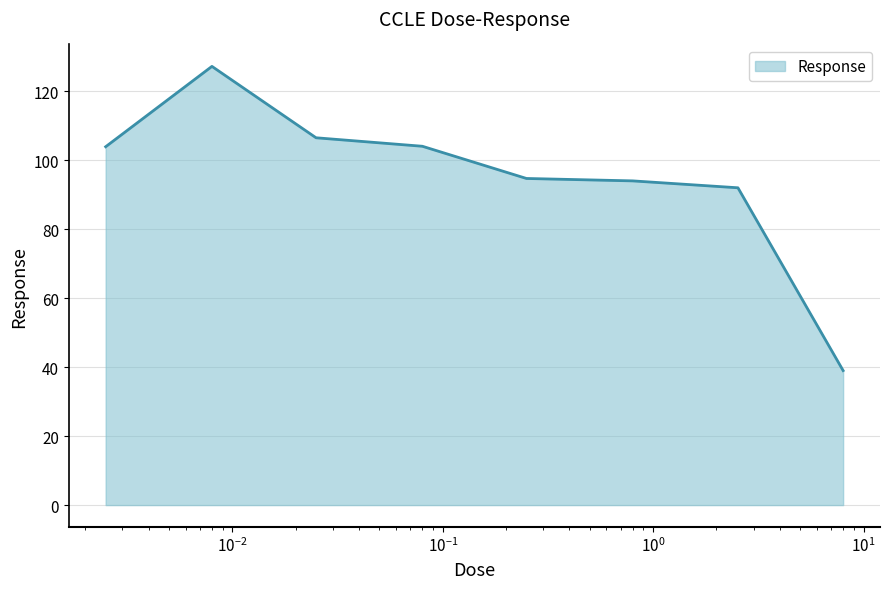

What is the average value?

95.2